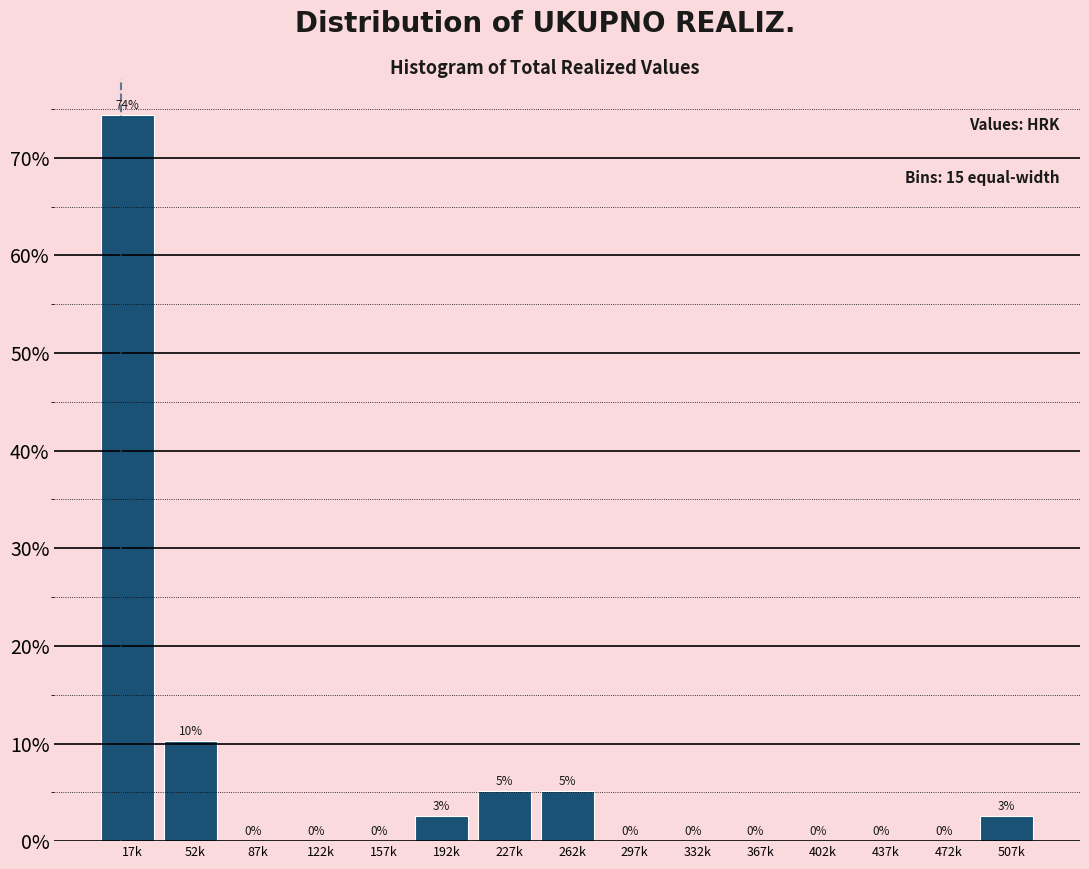

Where is the data nearest to the value 37?

52k